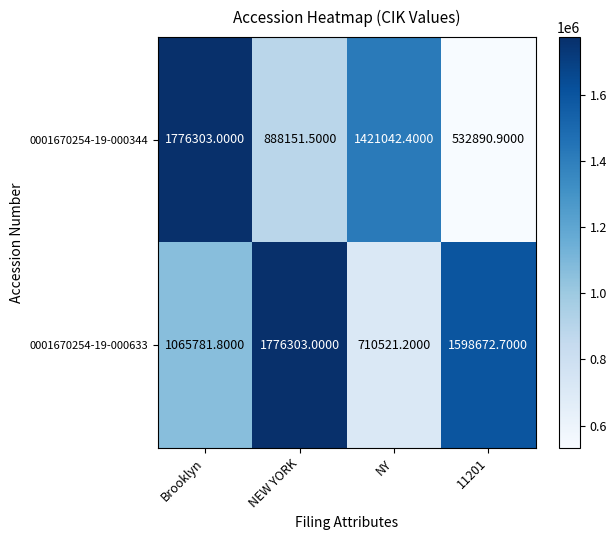

What is the difference between the maximum and minimum values in the 0001670254-19-000633 series?

1065781.8